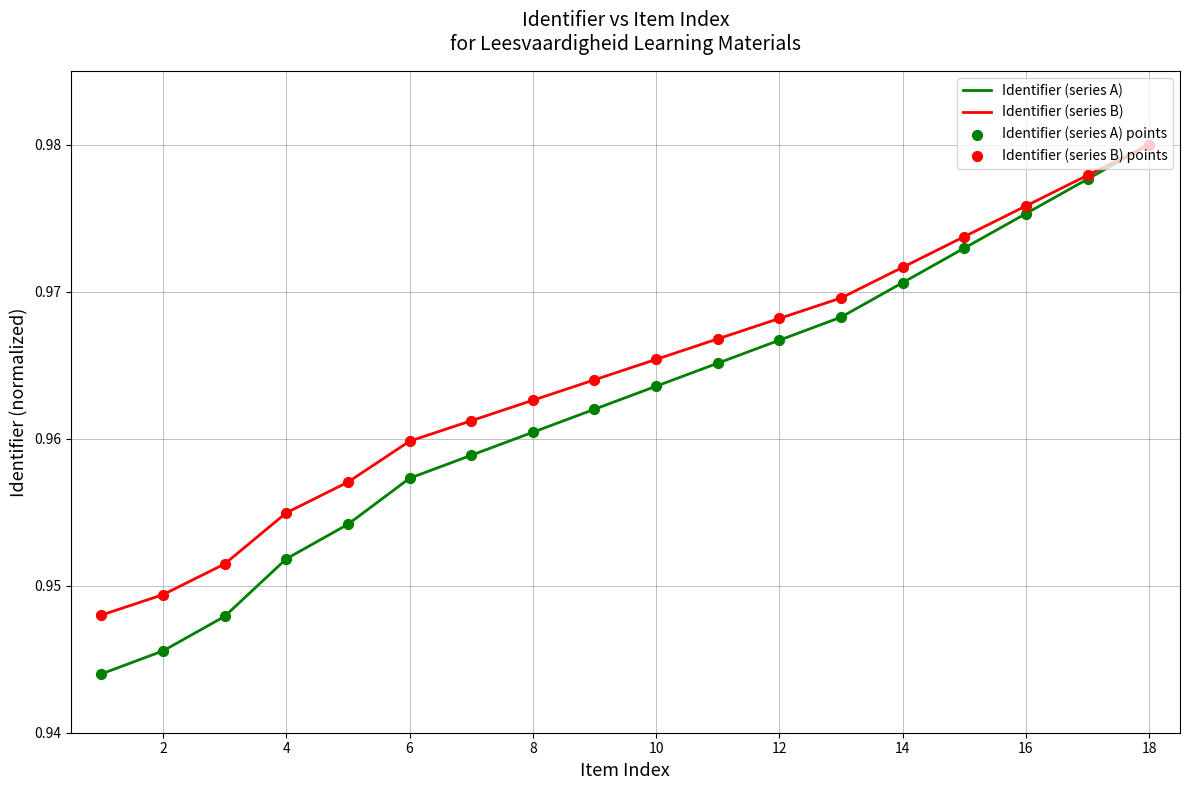

Which series has the largest total across all categories?

Identifier (series B)